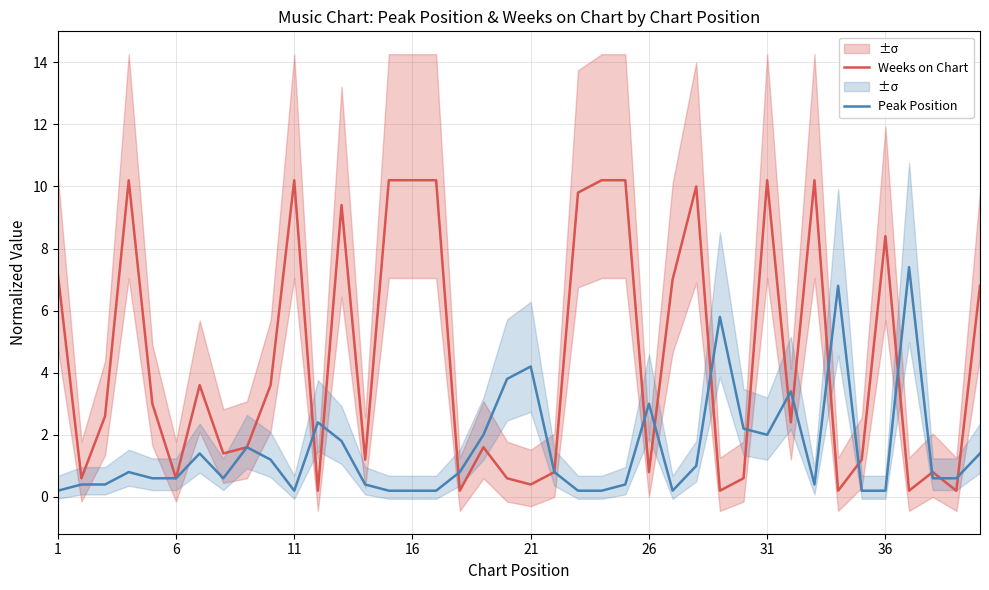

How many data points does each series have?

40